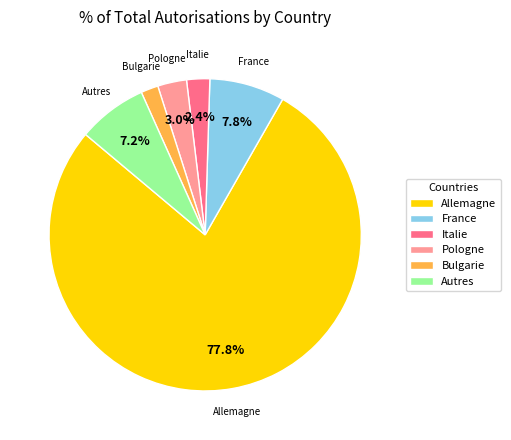

How many slices are in this pie chart?

6